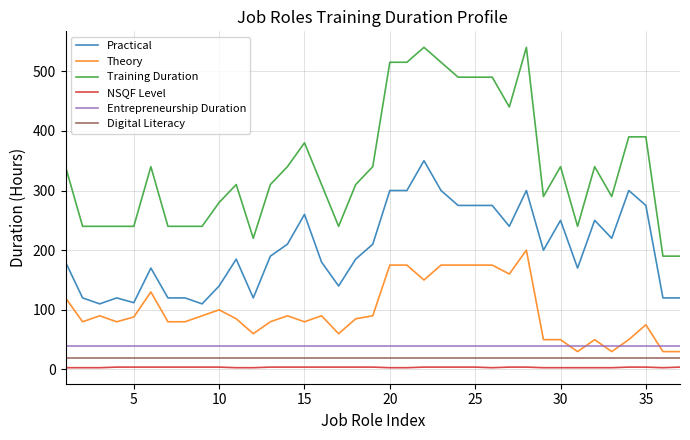

How many categories are shown in the chart?

37